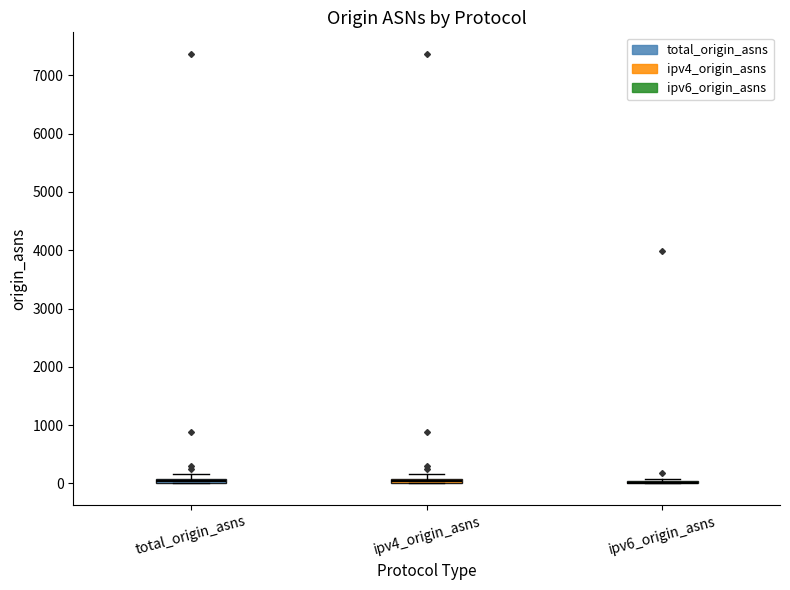

Where is the upper edge of the box for total_origin_asns on the y-axis? The values are not printed on the chart, so give them approximately, as read against the axis.

100